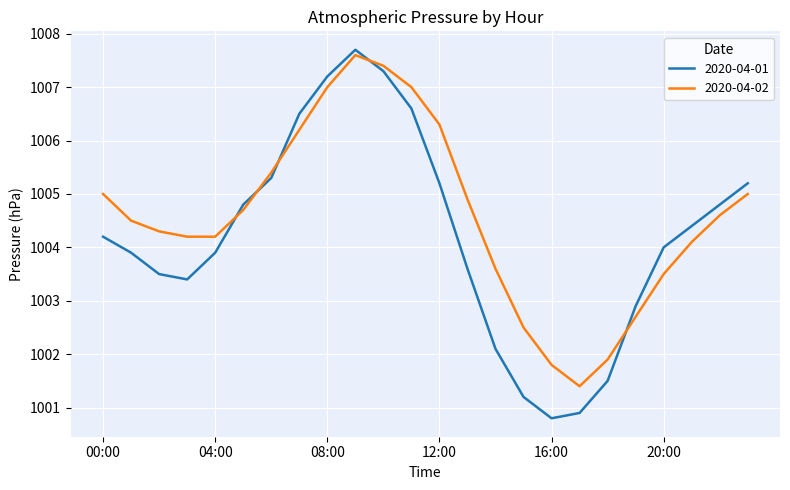

List the series in order of their overall mean, highest first.

2020-04-02, 2020-04-01